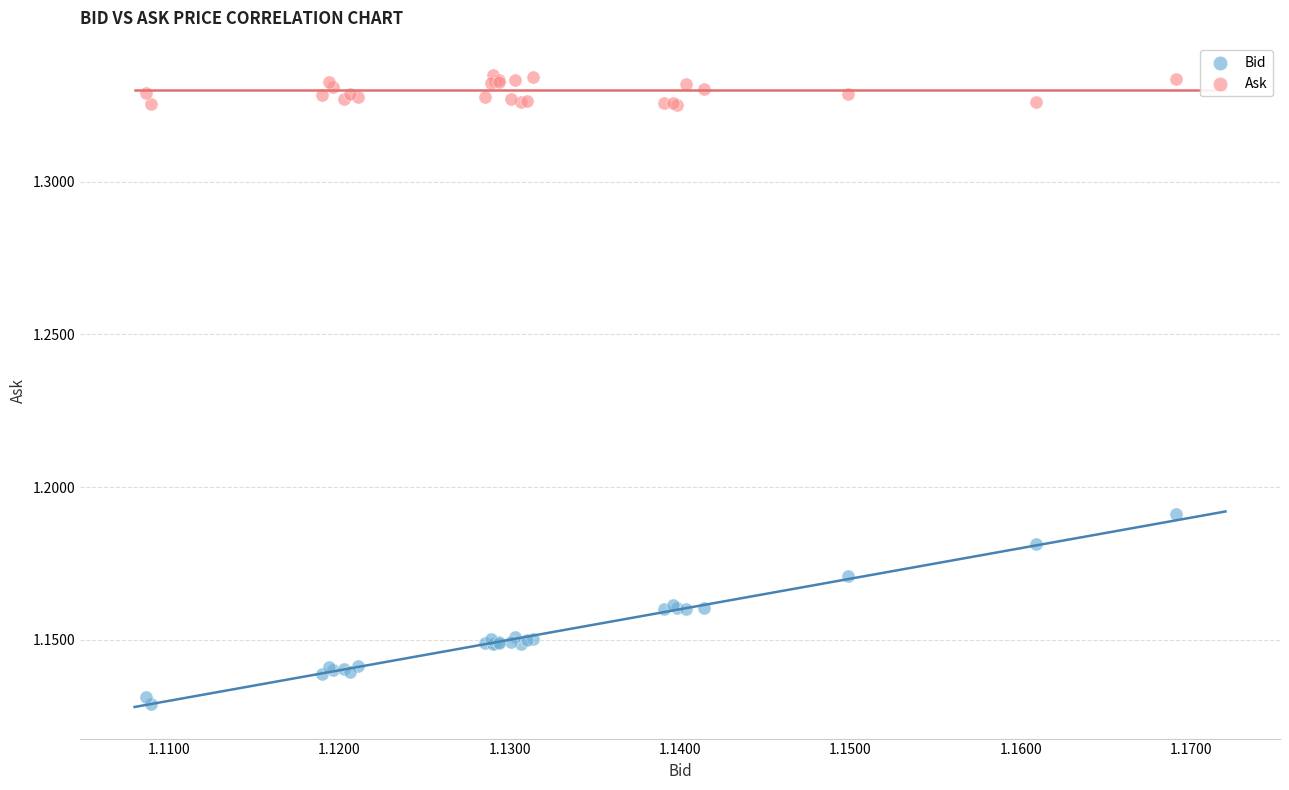

Which series contains the lowest Y value?

Bid